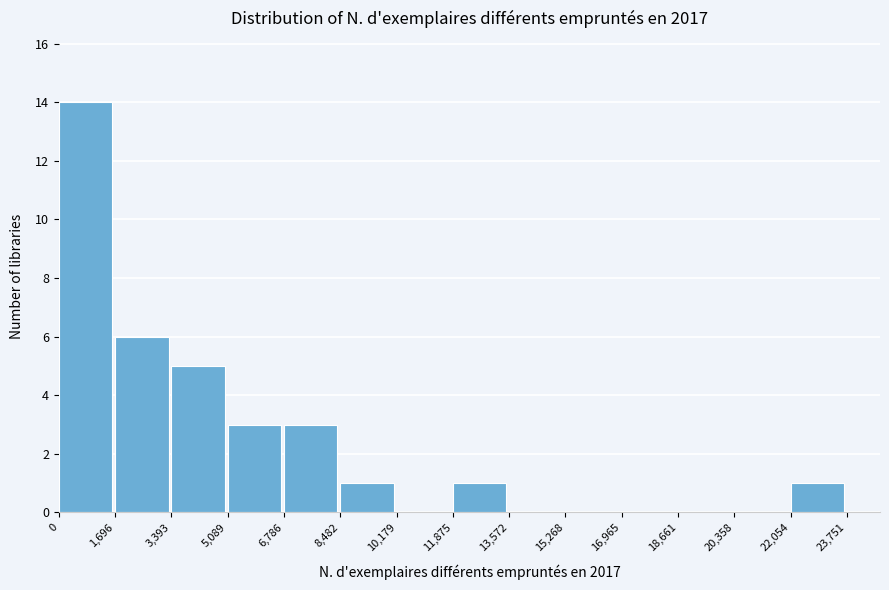

Over which range of the x-axis is the bar tallest?

0 to 1,696